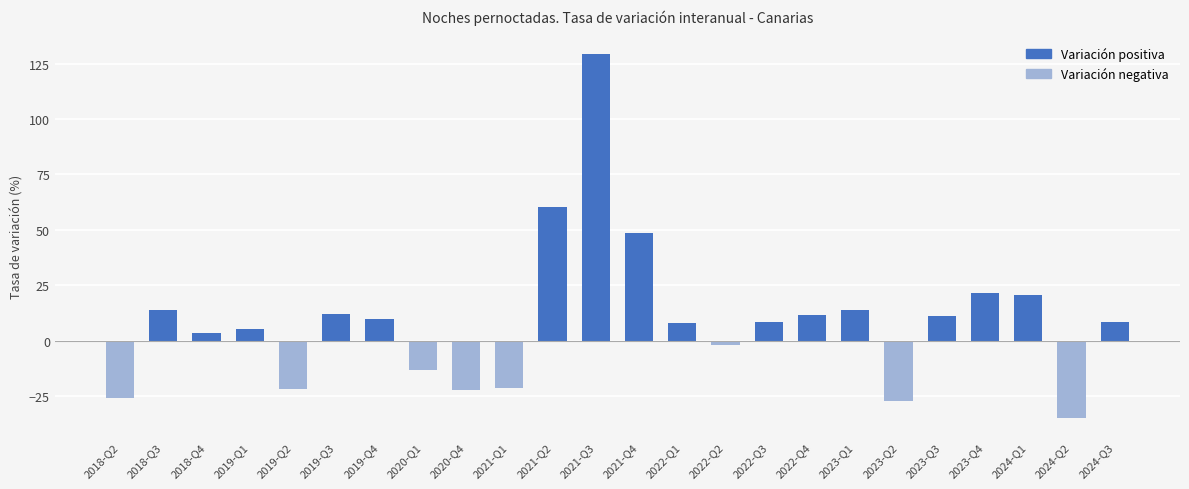

What is the sum of the values at 2022-Q1 and 2022-Q3?

16.6